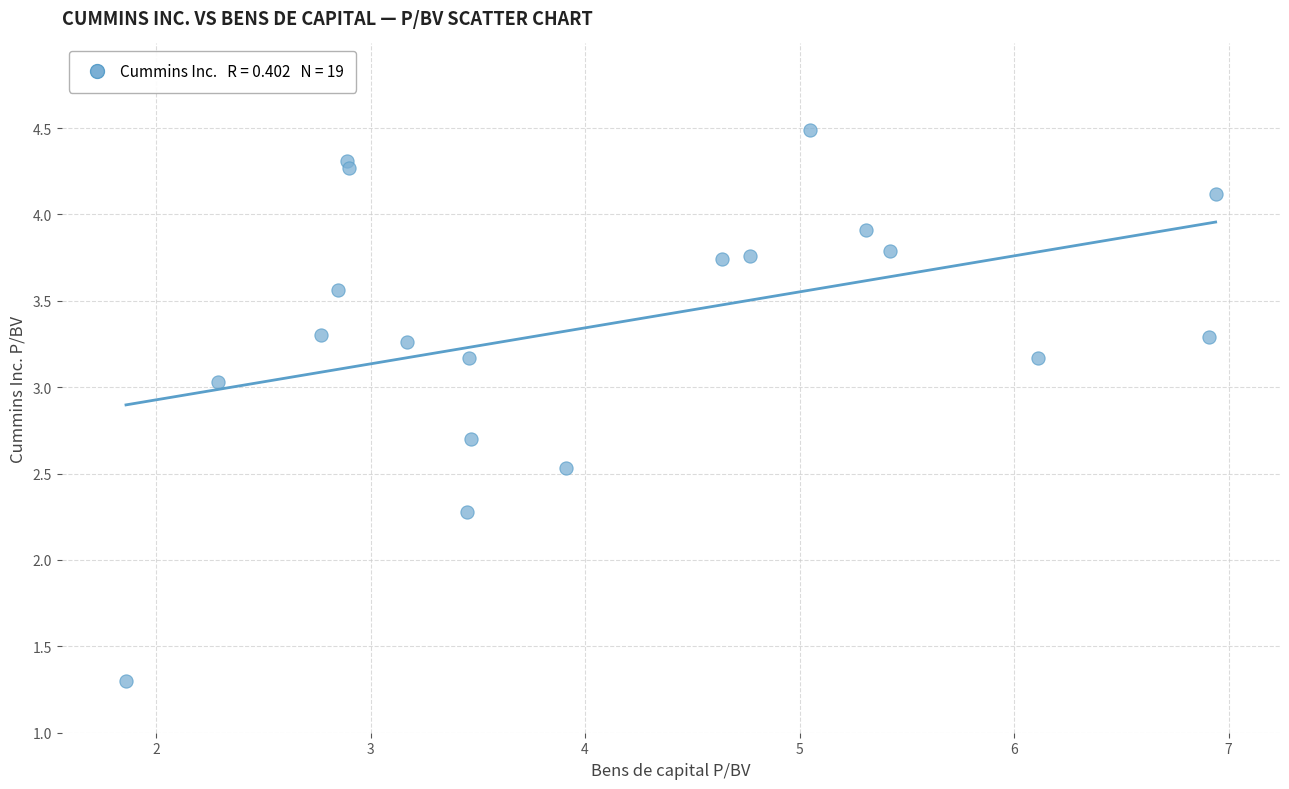

What Y value in the scatter plot is closest to 2?

2.3